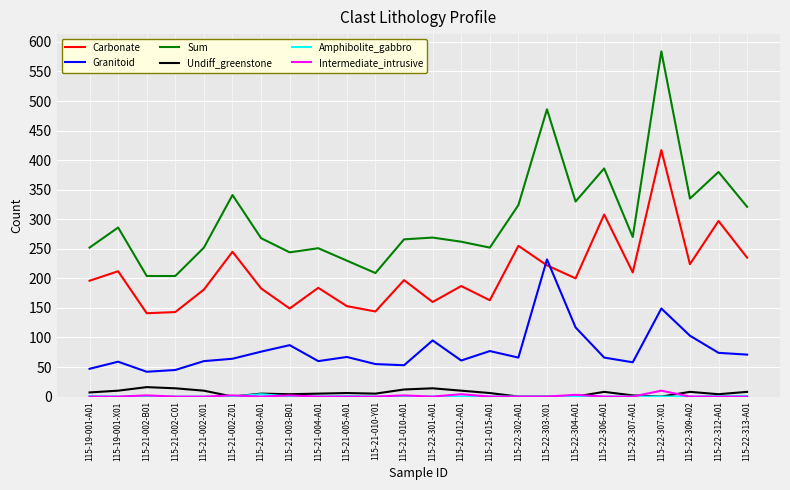

Which series has the widest spread of values?

Sum